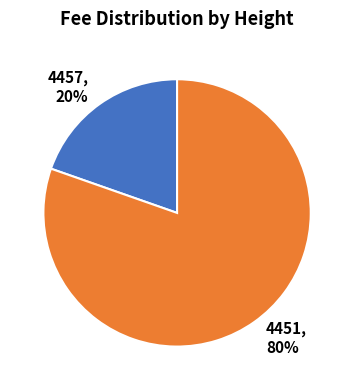

To the nearest percent, what is the average slice percentage?

50%